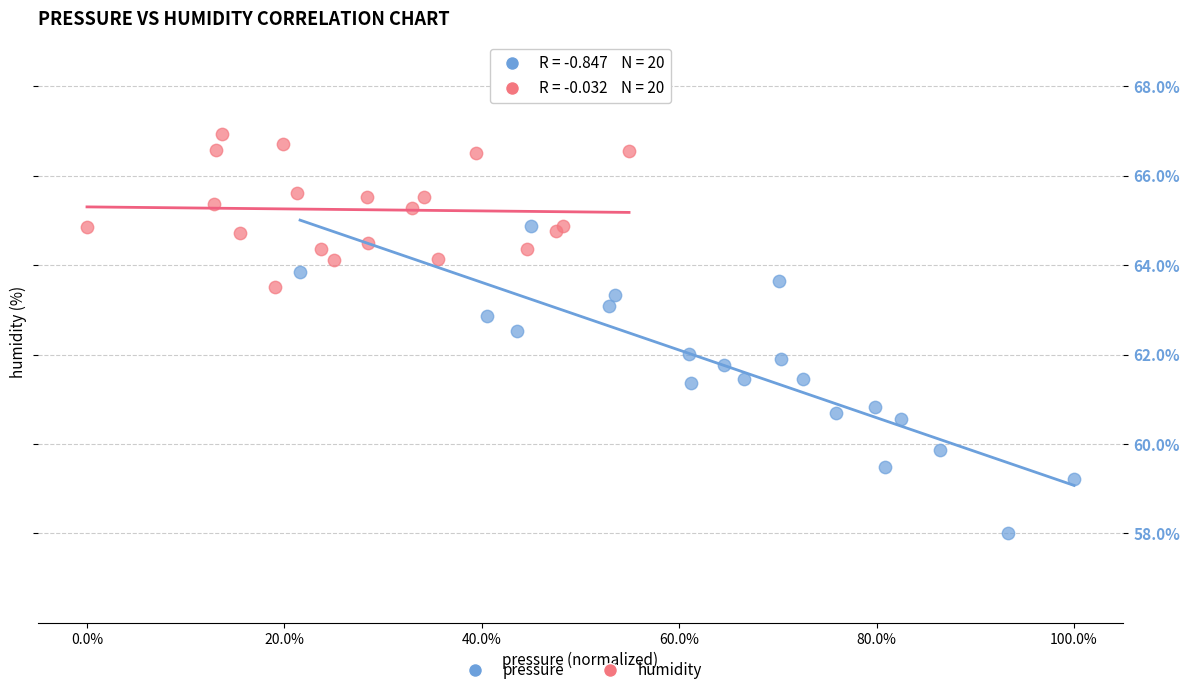

Which series contains the highest Y value?

humidity